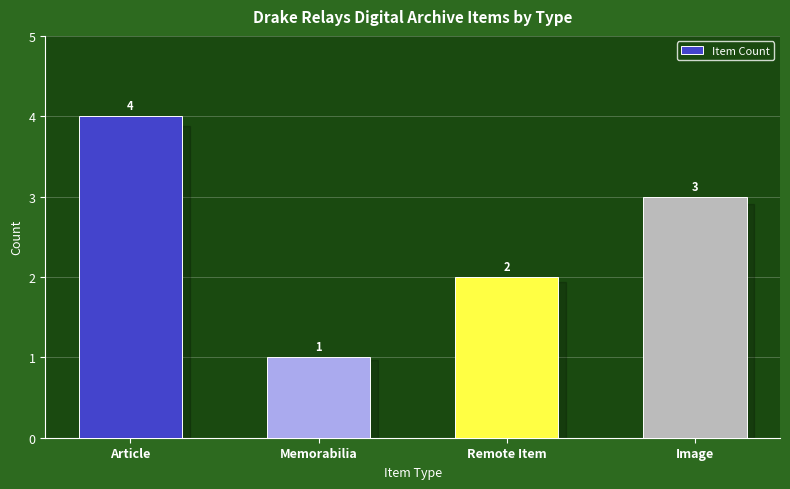

Reading right to left, list all the values displayed in this chart.

Image=3	Remote Item=2	Memorabilia=1	Article=4